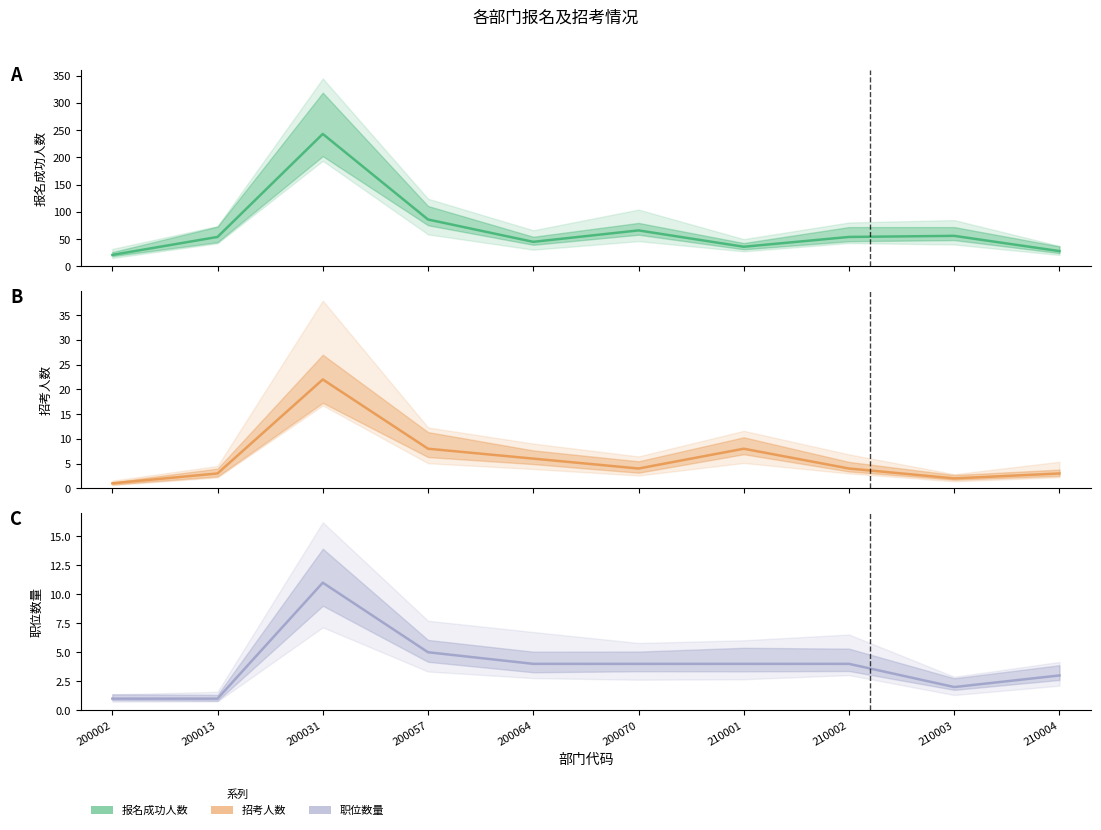

Reading left to right, extract all data points from this chart.

报名成功人数: 200002=21	200013=54	200031=243	200057=86	200064=45	200070=66	210001=36	210002=54	210003=56	210004=28
招考人数: 200002=1	200013=3	200031=22	200057=8	200064=6	200070=4	210001=8	210002=4	210003=2	210004=3
职位数量: 200002=1	200013=1	200031=11	200057=5	200064=4	200070=4	210001=4	210002=4	210003=2	210004=3